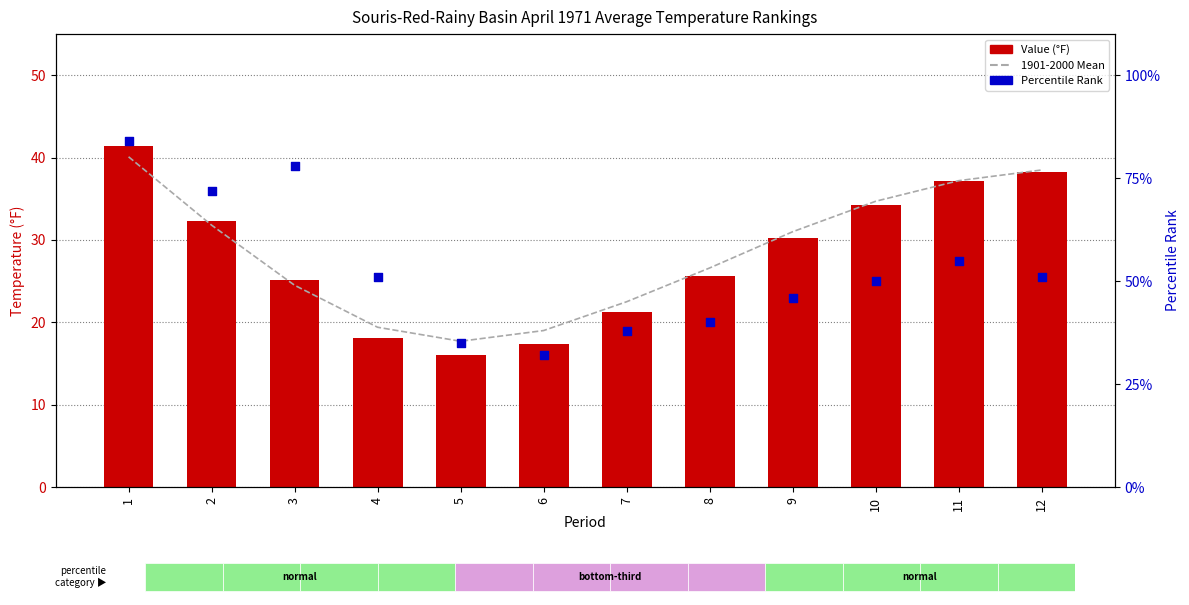

Which series has the largest total across all categories?

Percentile Rank